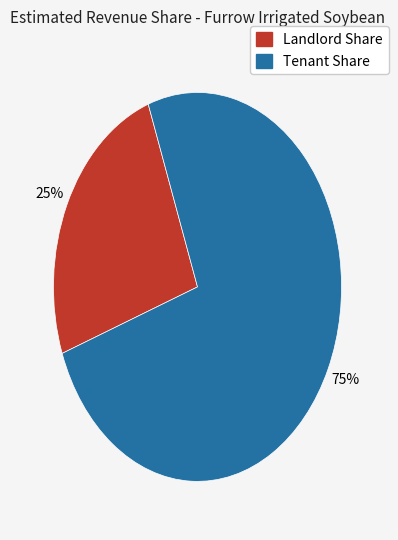

Which has a higher value, Tenant Share or Landlord Share?

Tenant Share